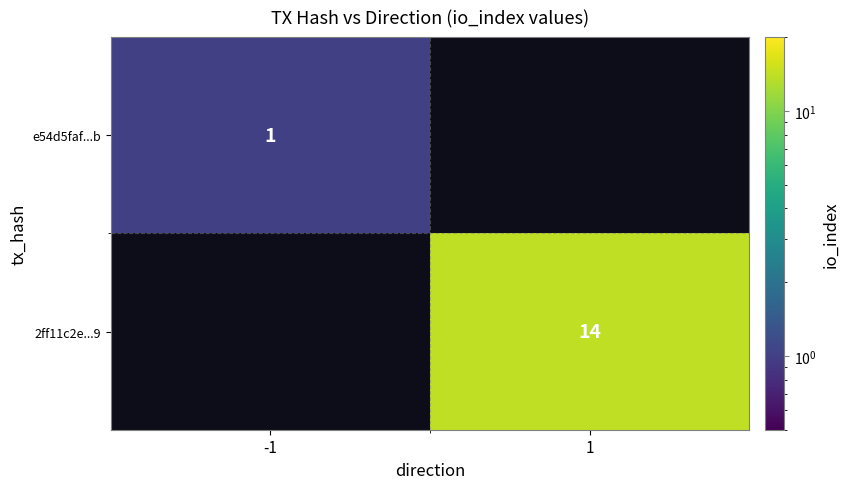

The value of e54d5faf...b at -1 is 1. True or false?

True